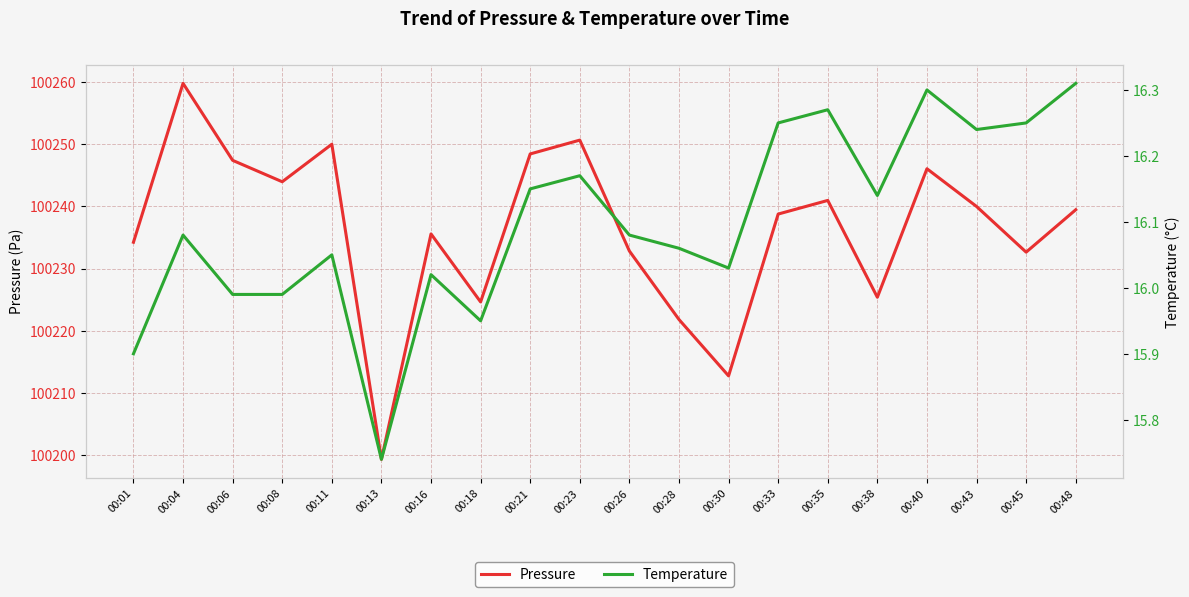

Reading left to right, transcribe all the data shown in this chart.

Pressure: 00:01=100234.2	00:04=100259.8	00:06=100247.4	00:08=100243.9	00:11=100250.0	00:13=100199.3	00:16=100235.6	00:18=100224.6	00:21=100248.4	00:23=100250.6	00:26=100232.8	00:28=100221.8	00:30=100212.8	00:33=100238.8	00:35=100240.9	00:38=100225.4	00:40=100246.0	00:43=100240.0	00:45=100232.6	00:48=100239.4
Temperature: 00:01=15.9	00:04=16.1	00:06=16.0	00:08=16.0	00:11=16.1	00:13=15.7	00:16=16.0	00:18=15.9	00:21=16.1	00:23=16.2	00:26=16.1	00:28=16.1	00:30=16.0	00:33=16.2	00:35=16.3	00:38=16.1	00:40=16.3	00:43=16.2	00:45=16.2	00:48=16.3